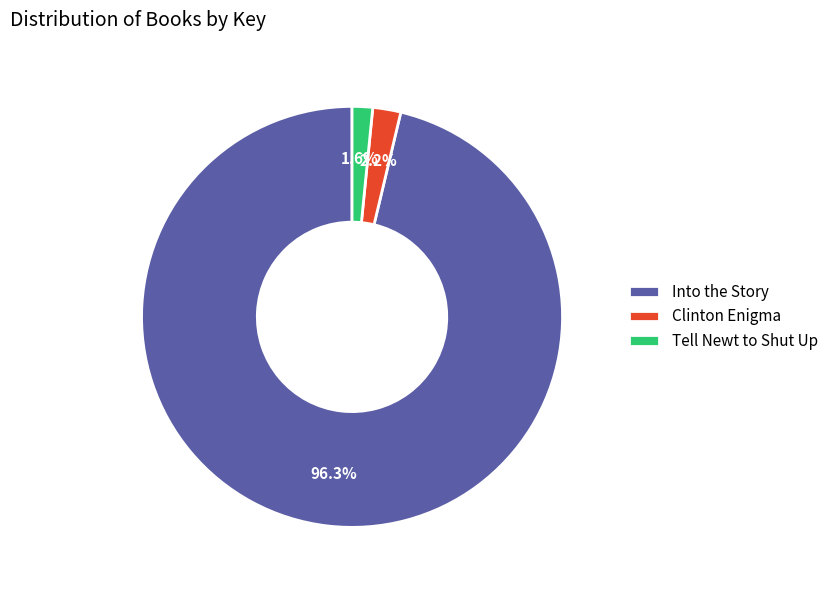

Which slice is the largest?

Into the Story